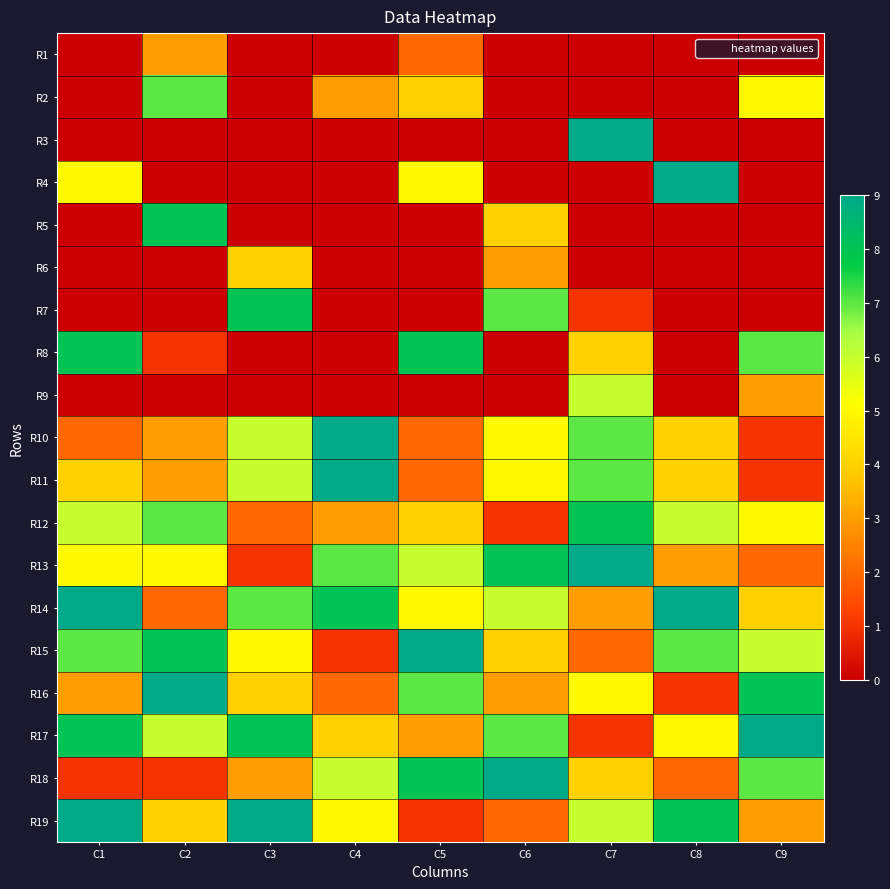

Reading left to right, what are all the values shown in this chart?

R1: C1=0	C2=3	C3=0	C4=0	C5=2	C6=0	C7=0	C8=0	C9=0
R2: C1=0	C2=7	C3=0	C4=3	C5=4	C6=0	C7=0	C8=0	C9=5
R3: C1=0	C2=0	C3=0	C4=0	C5=0	C6=0	C7=9	C8=0	C9=0
R4: C1=5	C2=0	C3=0	C4=0	C5=5	C6=0	C7=0	C8=9	C9=0
R5: C1=0	C2=8	C3=0	C4=0	C5=0	C6=4	C7=0	C8=0	C9=0
R6: C1=0	C2=0	C3=4	C4=0	C5=0	C6=3	C7=0	C8=0	C9=0
R7: C1=0	C2=0	C3=8	C4=0	C5=0	C6=7	C7=1	C8=0	C9=0
R8: C1=8	C2=1	C3=0	C4=0	C5=8	C6=0	C7=4	C8=0	C9=7
R9: C1=0	C2=0	C3=0	C4=0	C5=0	C6=0	C7=6	C8=0	C9=3
R10: C1=2	C2=3	C3=6	C4=9	C5=2	C6=5	C7=7	C8=4	C9=1
R11: C1=4	C2=3	C3=6	C4=9	C5=2	C6=5	C7=7	C8=4	C9=1
R12: C1=6	C2=7	C3=2	C4=3	C5=4	C6=1	C7=8	C8=6	C9=5
R13: C1=5	C2=5	C3=1	C4=7	C5=6	C6=8	C7=9	C8=3	C9=2
R14: C1=9	C2=2	C3=7	C4=8	C5=5	C6=6	C7=3	C8=9	C9=4
R15: C1=7	C2=8	C3=5	C4=1	C5=9	C6=4	C7=2	C8=7	C9=6
R16: C1=3	C2=9	C3=4	C4=2	C5=7	C6=3	C7=5	C8=1	C9=8
R17: C1=8	C2=6	C3=8	C4=4	C5=3	C6=7	C7=1	C8=5	C9=9
R18: C1=1	C2=1	C3=3	C4=6	C5=8	C6=9	C7=4	C8=2	C9=7
R19: C1=9	C2=4	C3=9	C4=5	C5=1	C6=2	C7=6	C8=8	C9=3